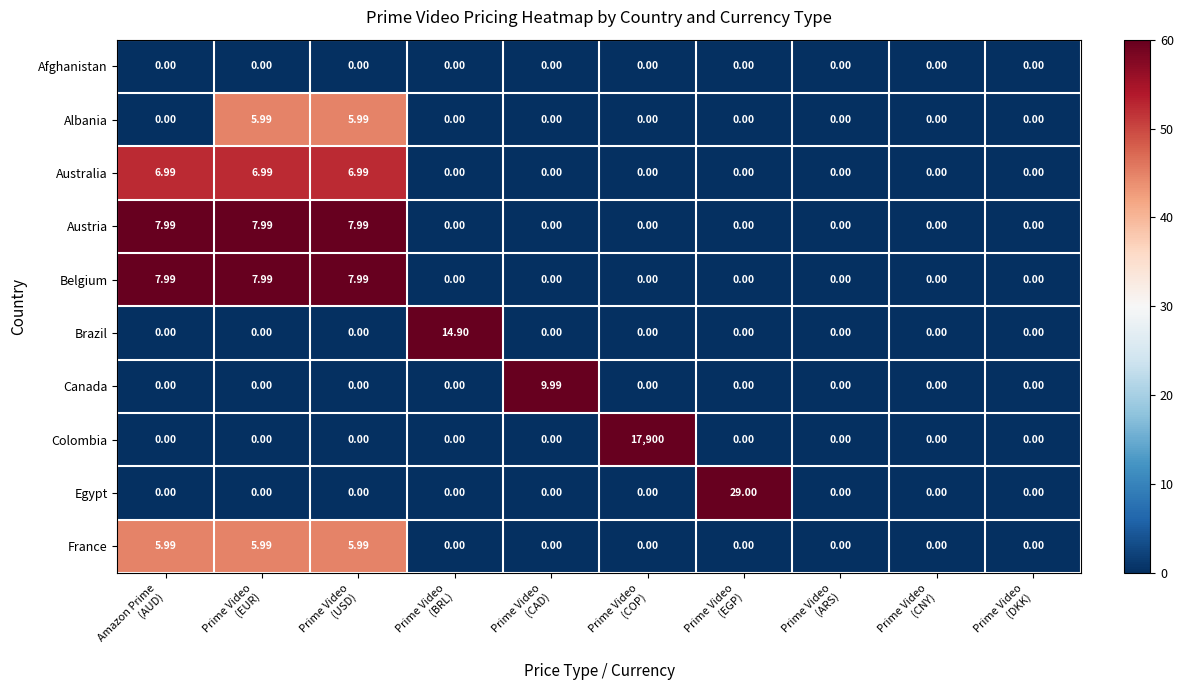

Which series has the largest range (max minus min)?

Colombia